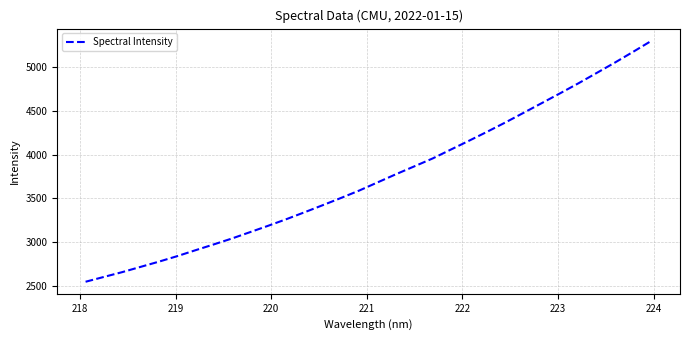

What is the greatest value displayed?

5296.5